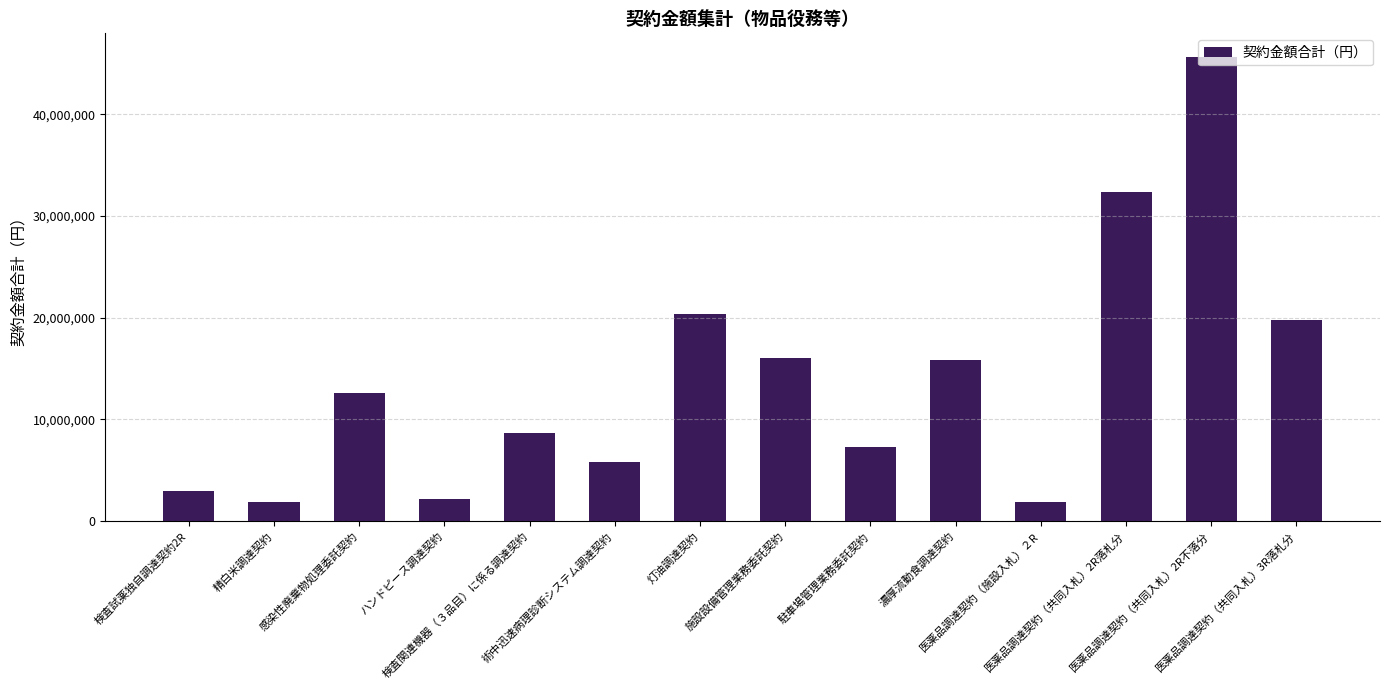

What is the difference between the maximum and second lowest values?

43756181.4